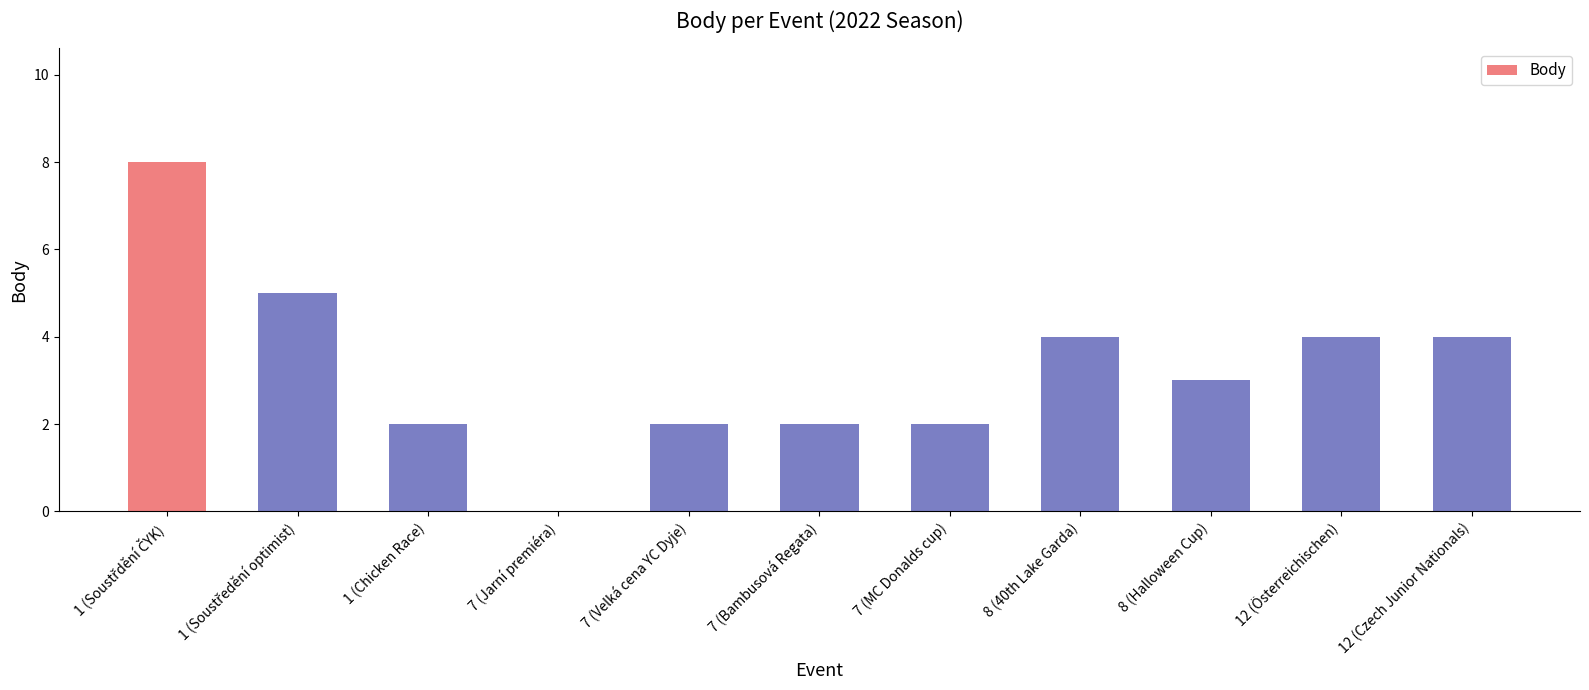

Between 7 (Jarní premiéra) and 8 (40th Lake Garda), which is larger?

8 (40th Lake Garda)